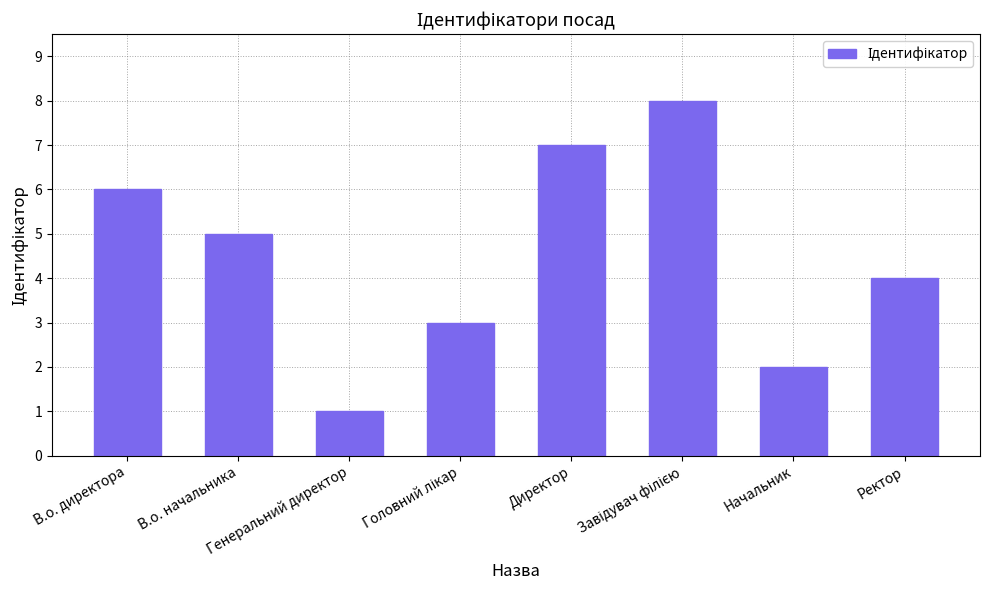

Does the chart contain stacked bars?

No